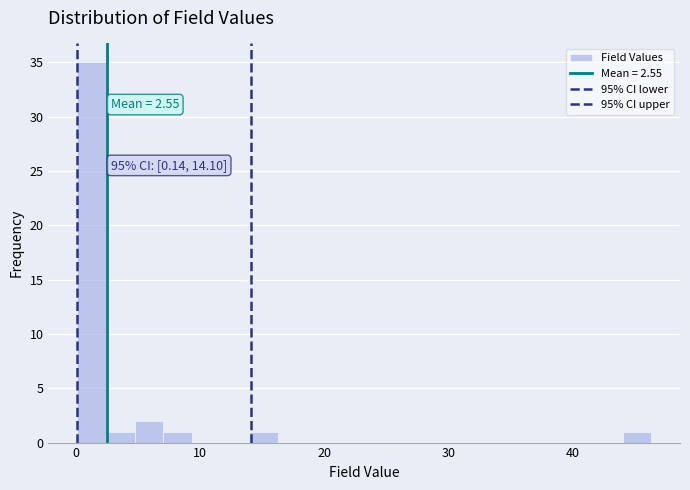

Around what value on the x-axis is the tallest bar? Give the approximate position of its centre, as read against the axis.

1